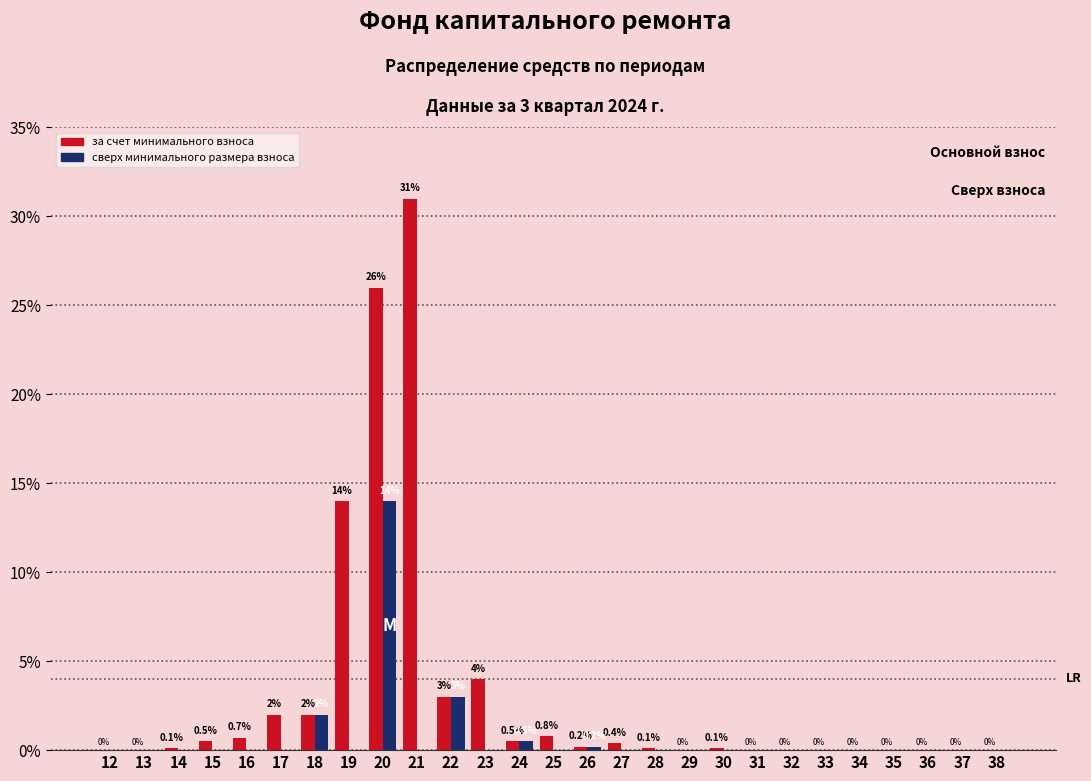

Reading right to left, what are all the values shown in this chart?

за счет минимального взноса: 38=0.0	37=0.0	36=0.0	35=0.0	34=0.0	33=0.0	32=0.0	31=0.0	30=0.1	29=0.0	28=0.1	27=0.4	26=0.2	25=0.8	24=0.5	23=4.0	22=3.0	21=31.0	20=26.0	19=14.0	18=2.0	17=2.0	16=0.7	15=0.5	14=0.1	13=0.0	12=0.0
сверх минимального размера взноса: 38=0.0	37=0.0	36=0.0	35=0.0	34=0.0	33=0.0	32=0.0	31=0.0	30=0.0	29=0.0	28=0.0	27=0.0	26=0.2	25=0.0	24=0.5	23=0.0	22=3.0	21=0.0	20=14.0	19=0.0	18=2.0	17=0.0	16=0.0	15=0.0	14=0.0	13=0.0	12=0.0